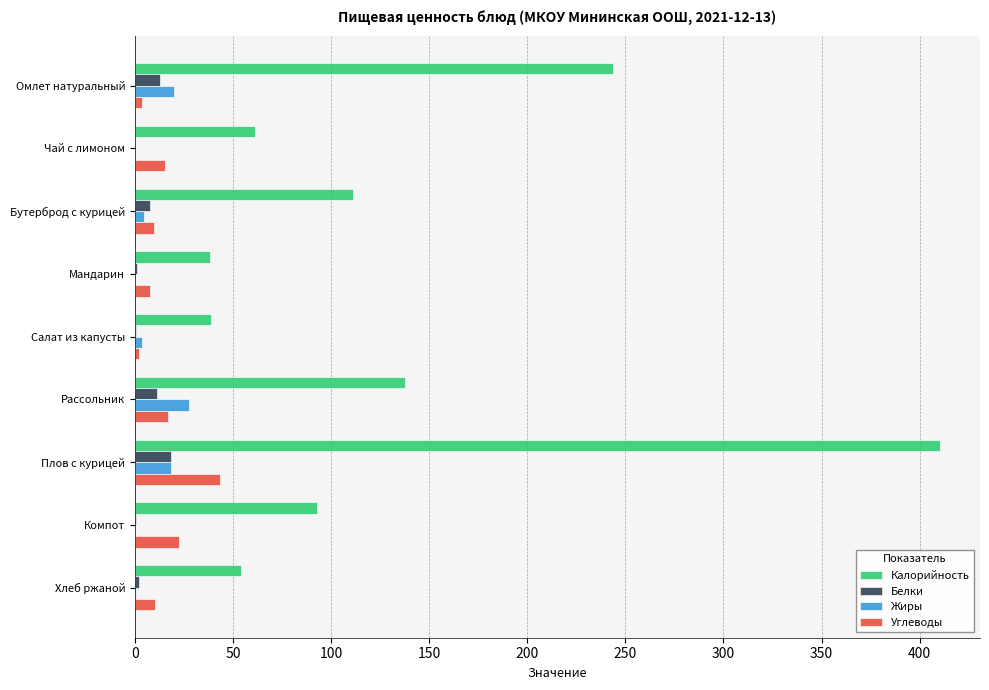

How many data points does each series have?

9